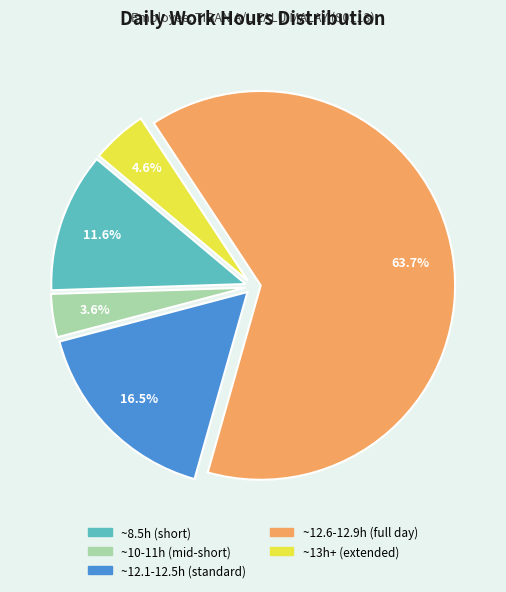

What is the ratio of the value at ~8.5h (short) to the value at ~13h+ (extended)?

2.5